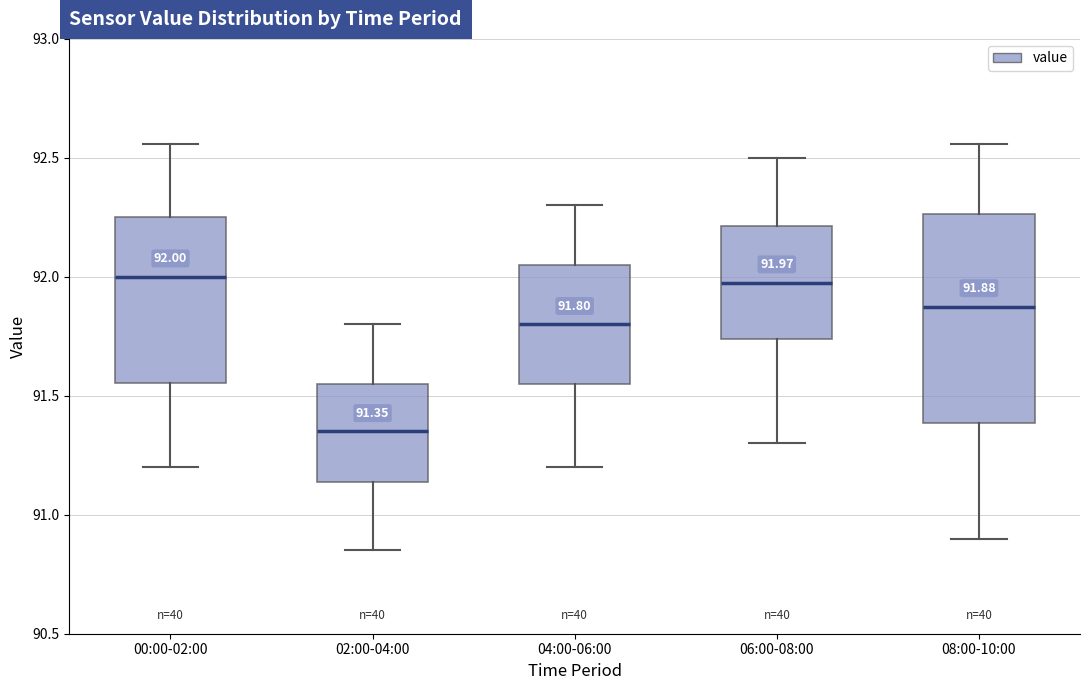

Which box is the tallest, from its lower edge to its upper edge?

08:00-10:00